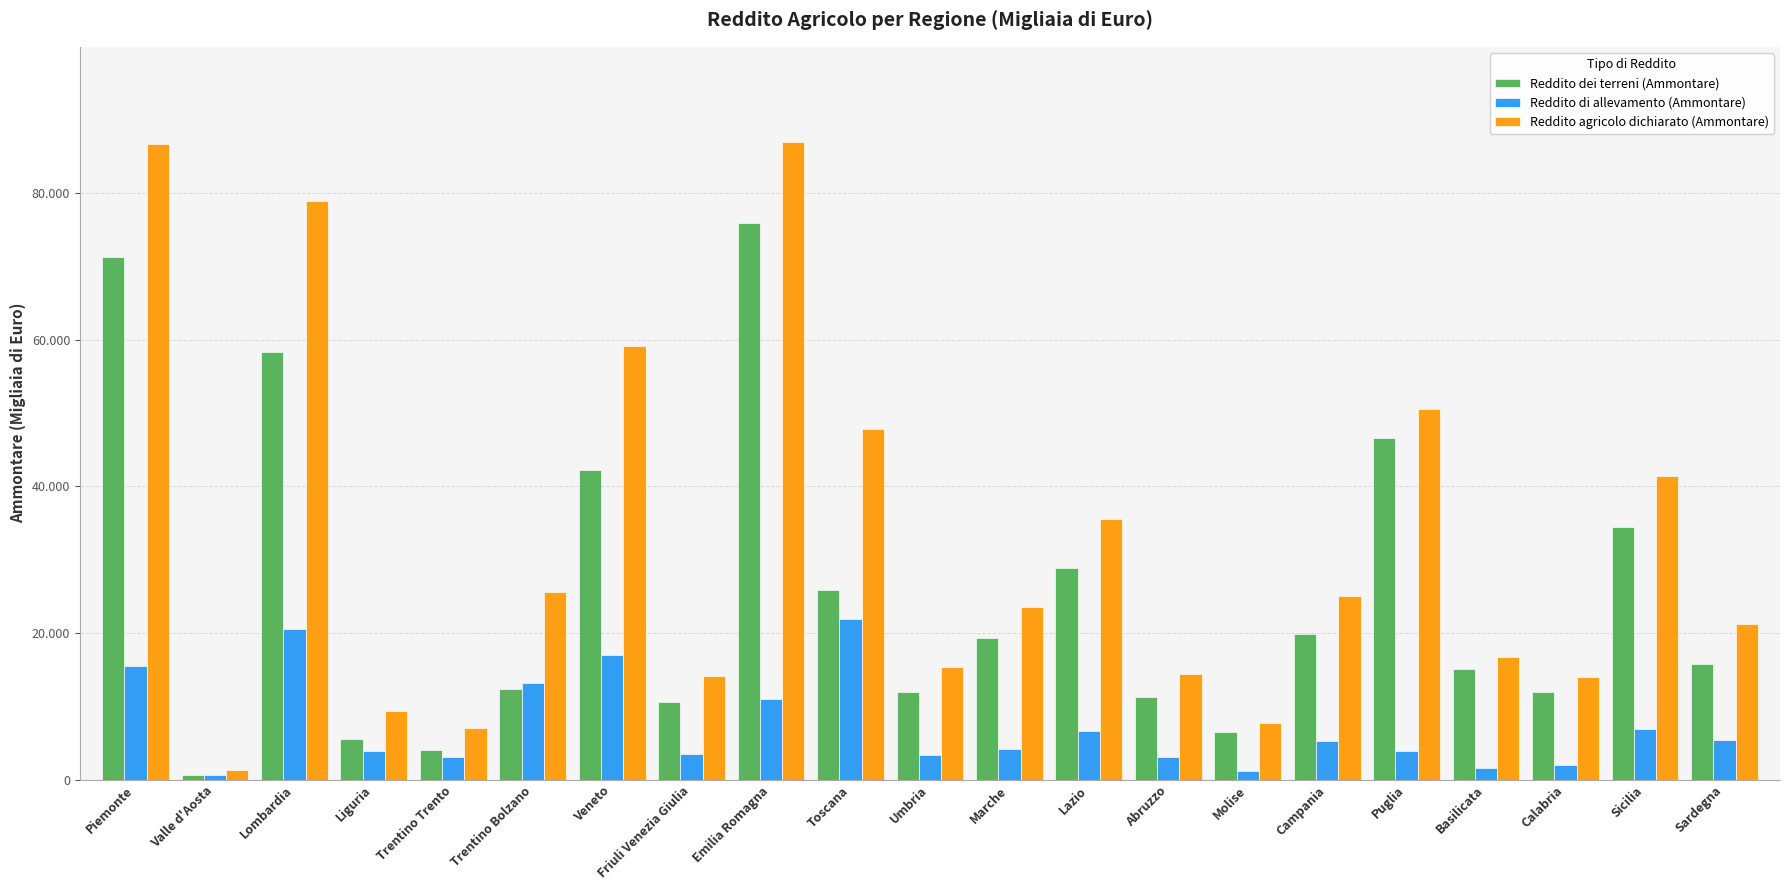

Are the bars horizontal?

No